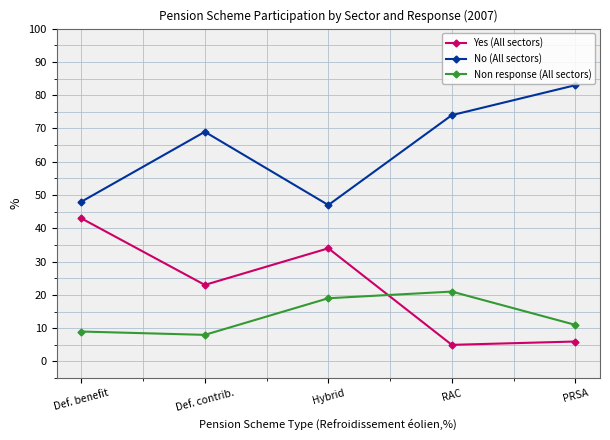

What is the difference between the second highest and second lowest values in the Non response (All sectors) series?

10